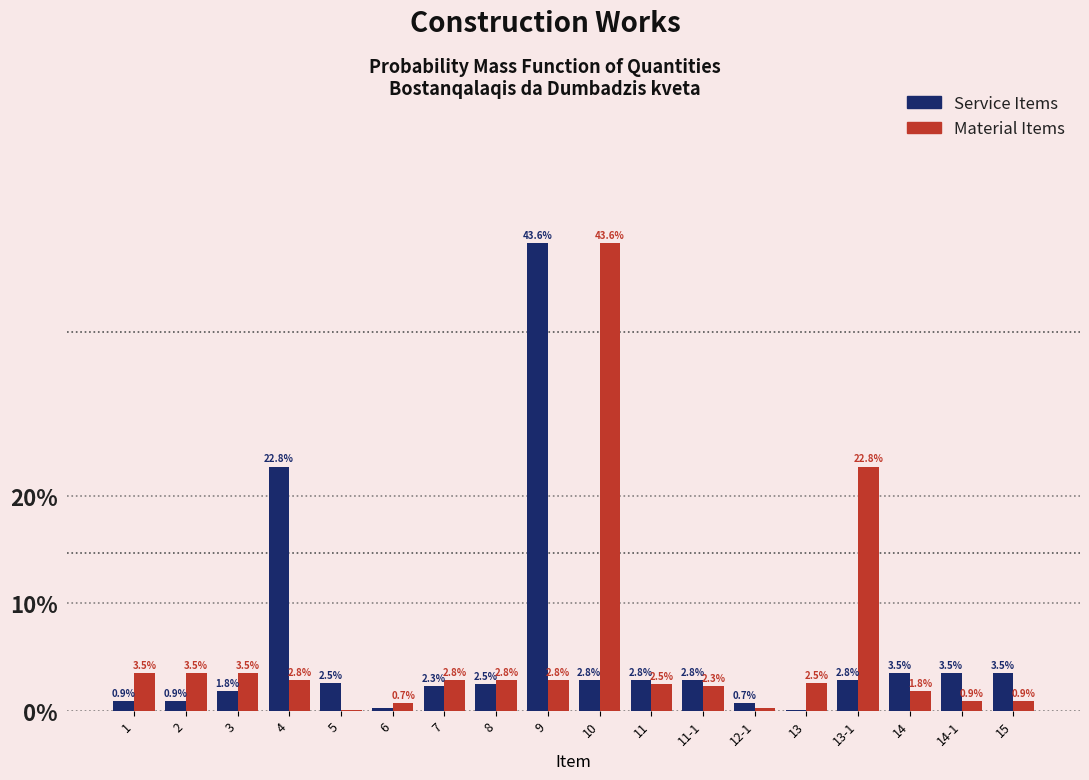

Which category has the highest value in the Service Items series?

9